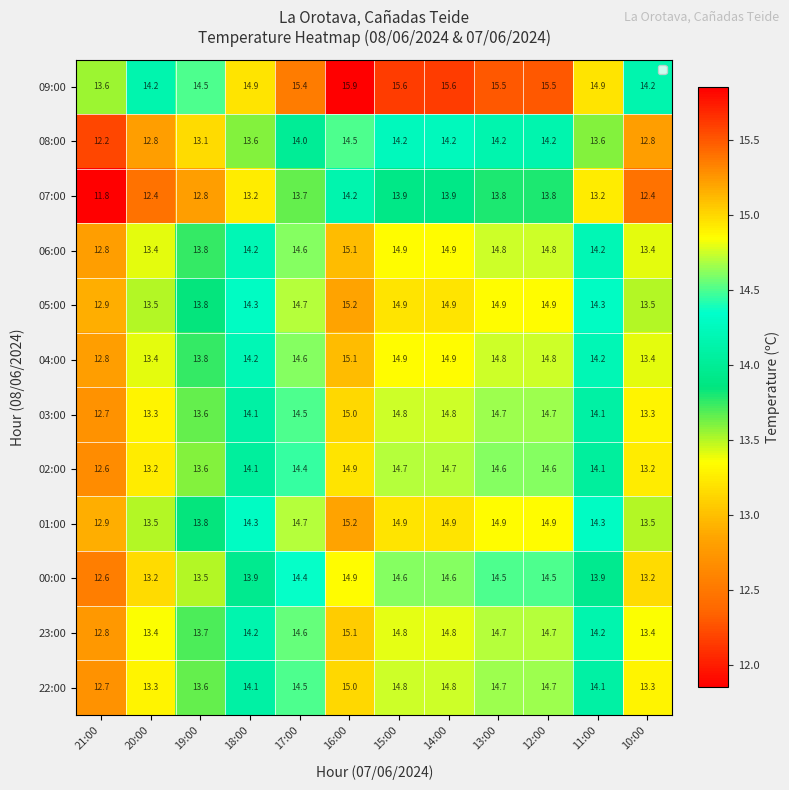

How many data points in 04:00 are less than 14?

4